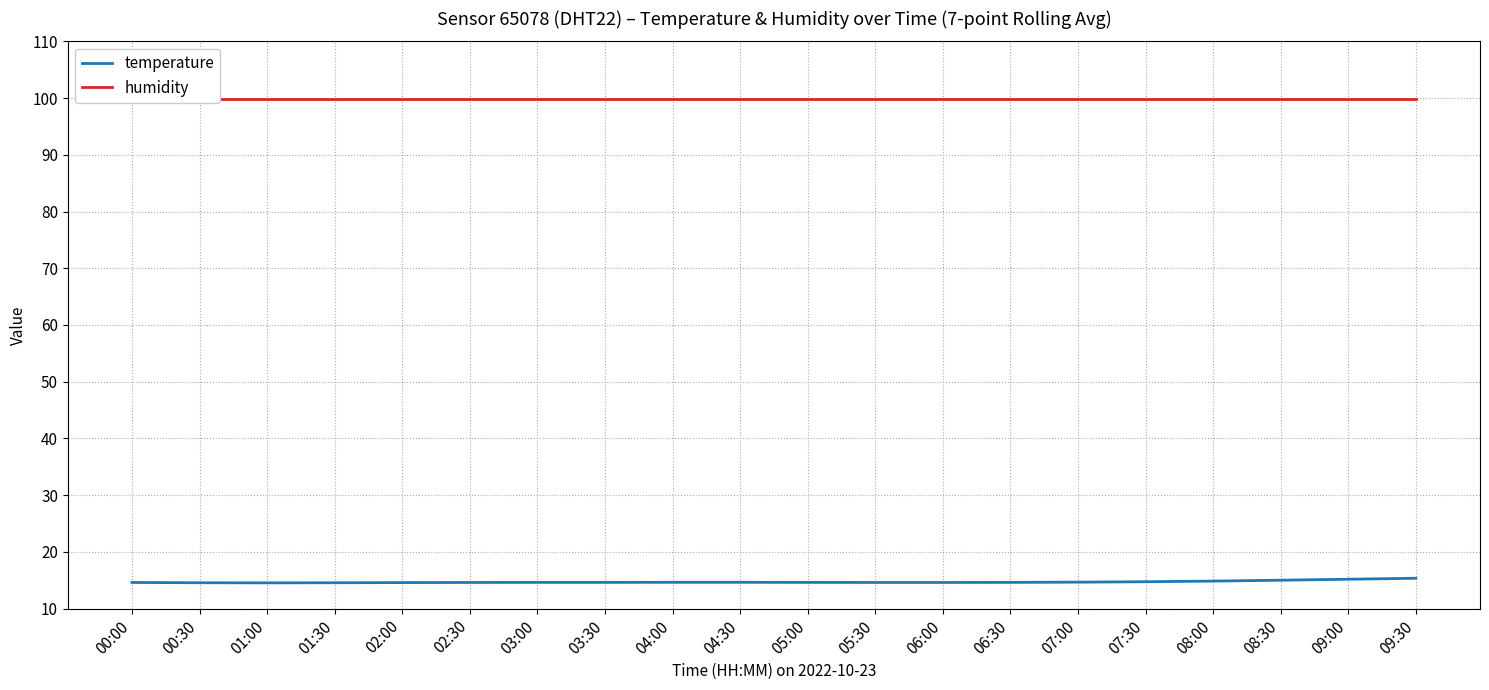

Rank the categories by humidity value from lowest to highest.

00:00, 00:30, 01:30, 02:00, 03:00, 03:30, 04:00, 04:30, 05:00, 05:30, 06:00, 06:30, 07:00, 07:30, 08:00, 08:30, 09:00, 09:30, 01:00, 02:30